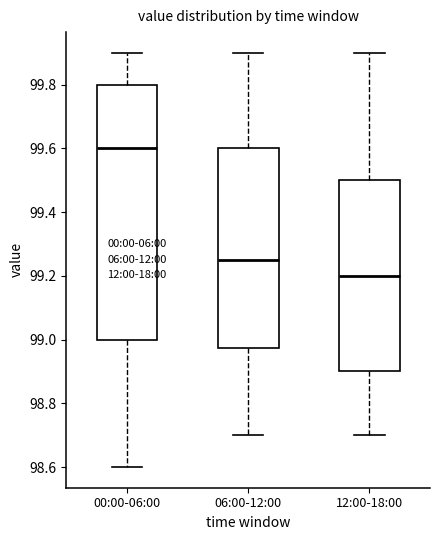

Which box is the tallest, from its lower edge to its upper edge?

00:00-06:00